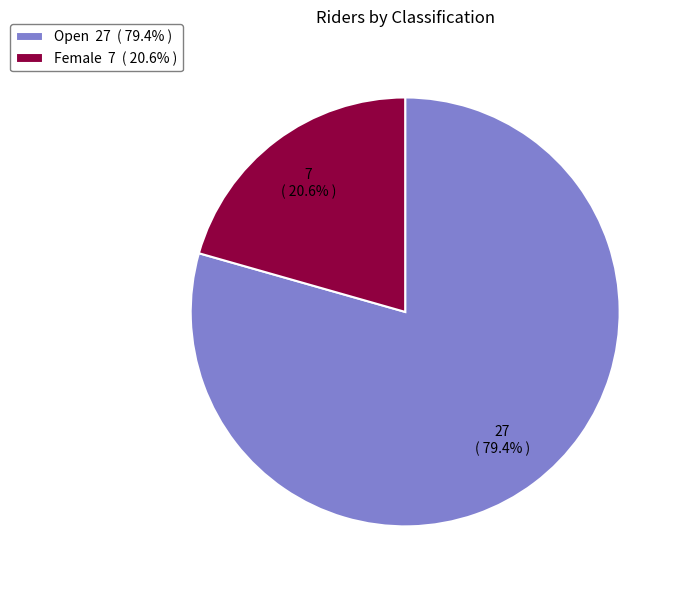

The Female slice represents 27% of the pie. True or false?

False